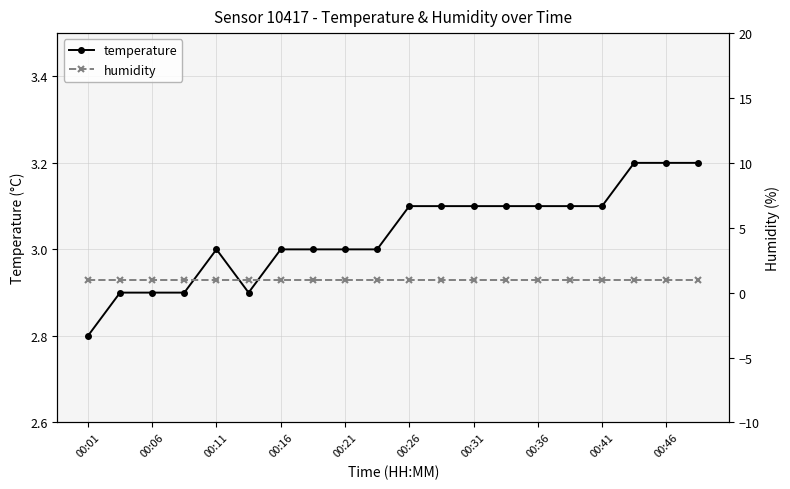

The temperature series shows 3.1 at 00:31. True or false?

True